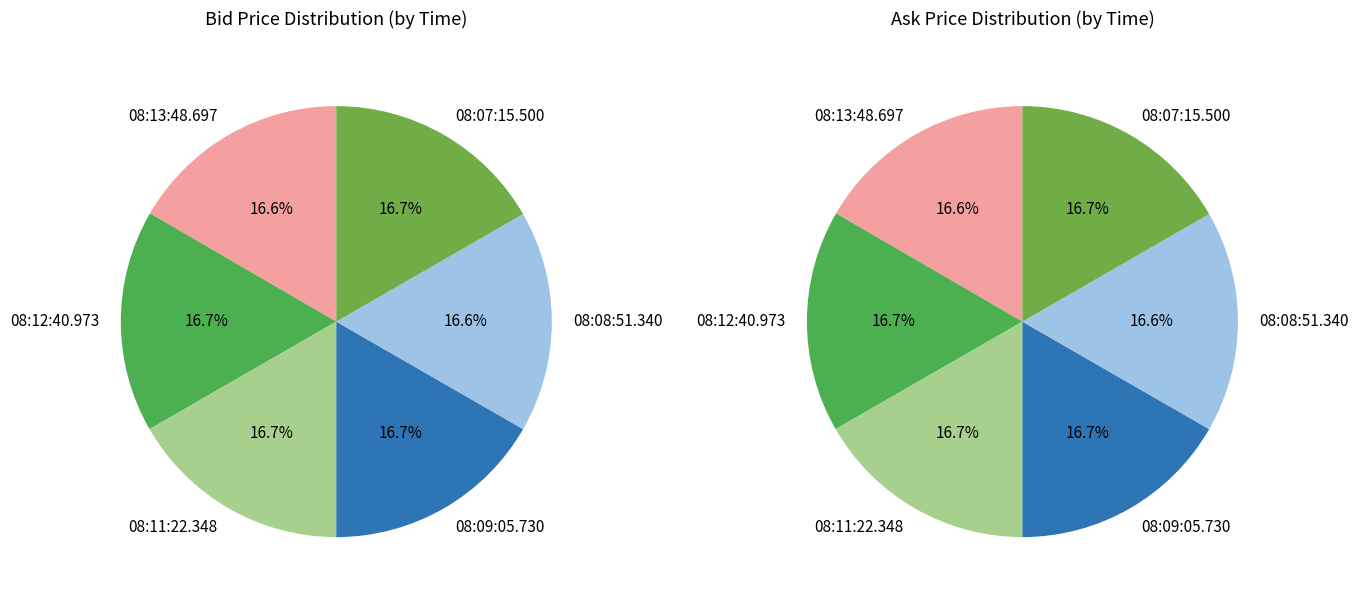

Count the number of slices in the pie.

6